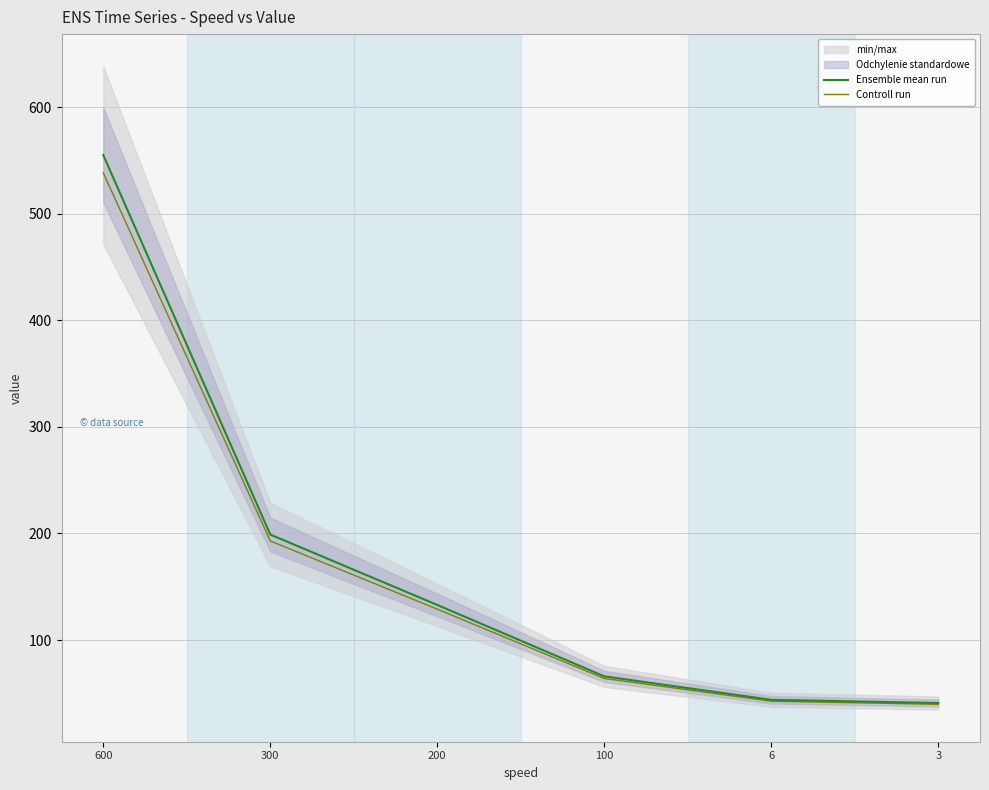

What is the maximum value shown in the chart?

555.0